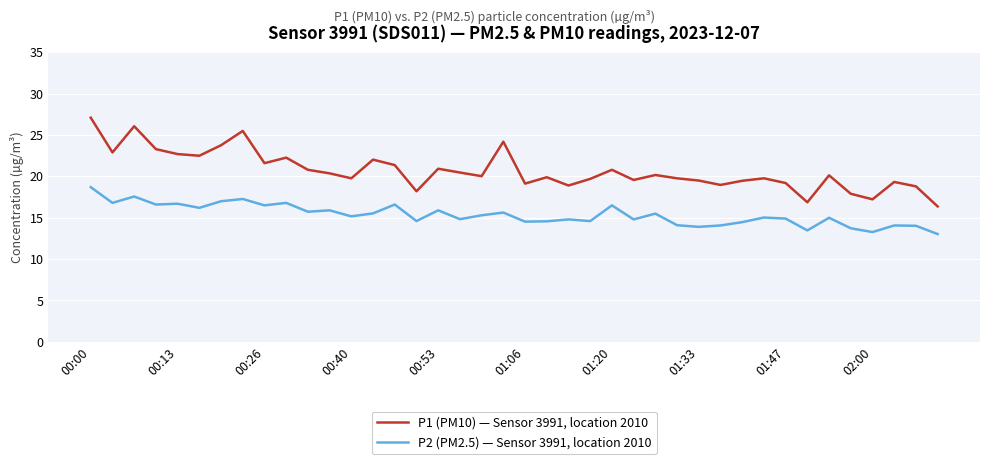

What is the maximum value for P1 (PM10) — Sensor 3991, location 2010?

27.1